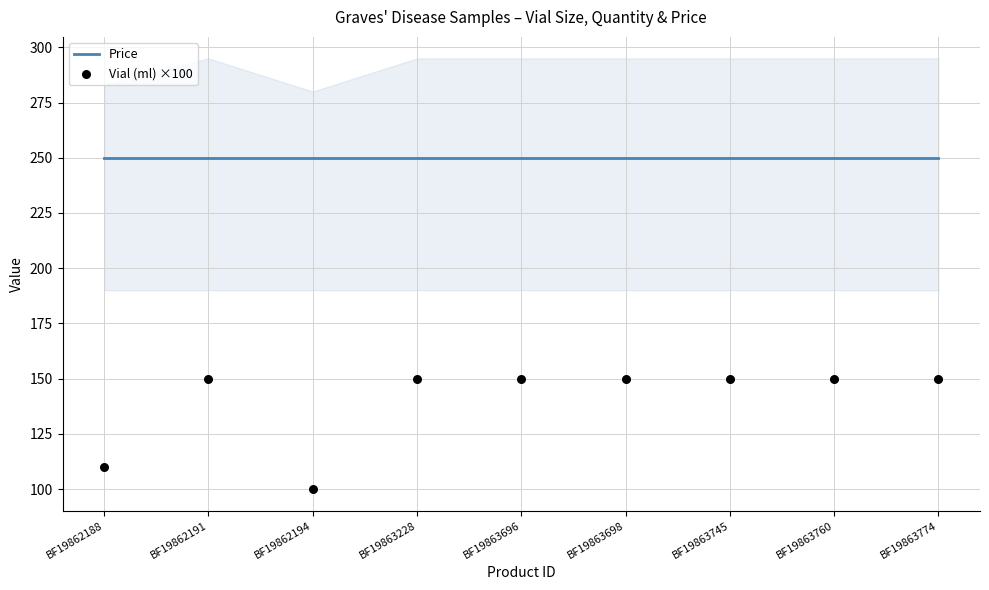

At how many categories does at least one series exceed 147?

9